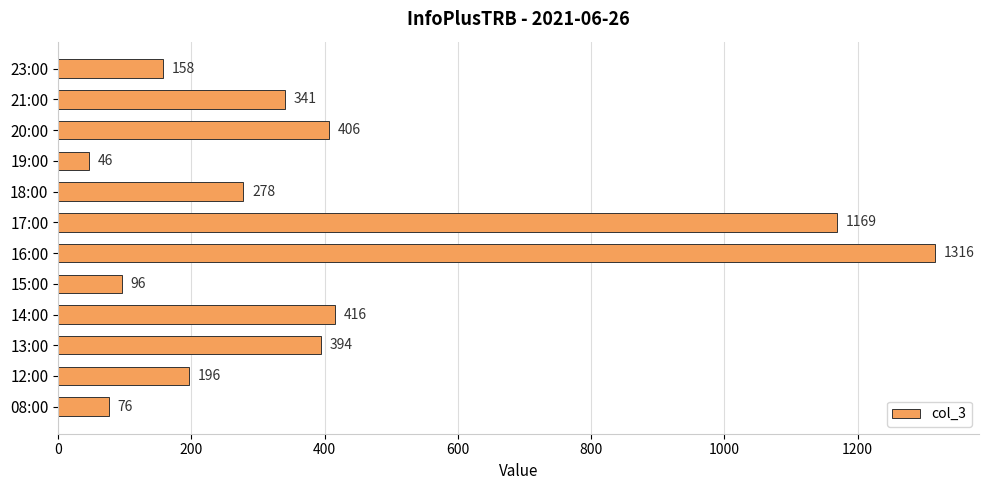

Reading bottom to top, transcribe all the data shown in this chart.

76	196	394	416	96	1316	1169	278	46	406	341	158